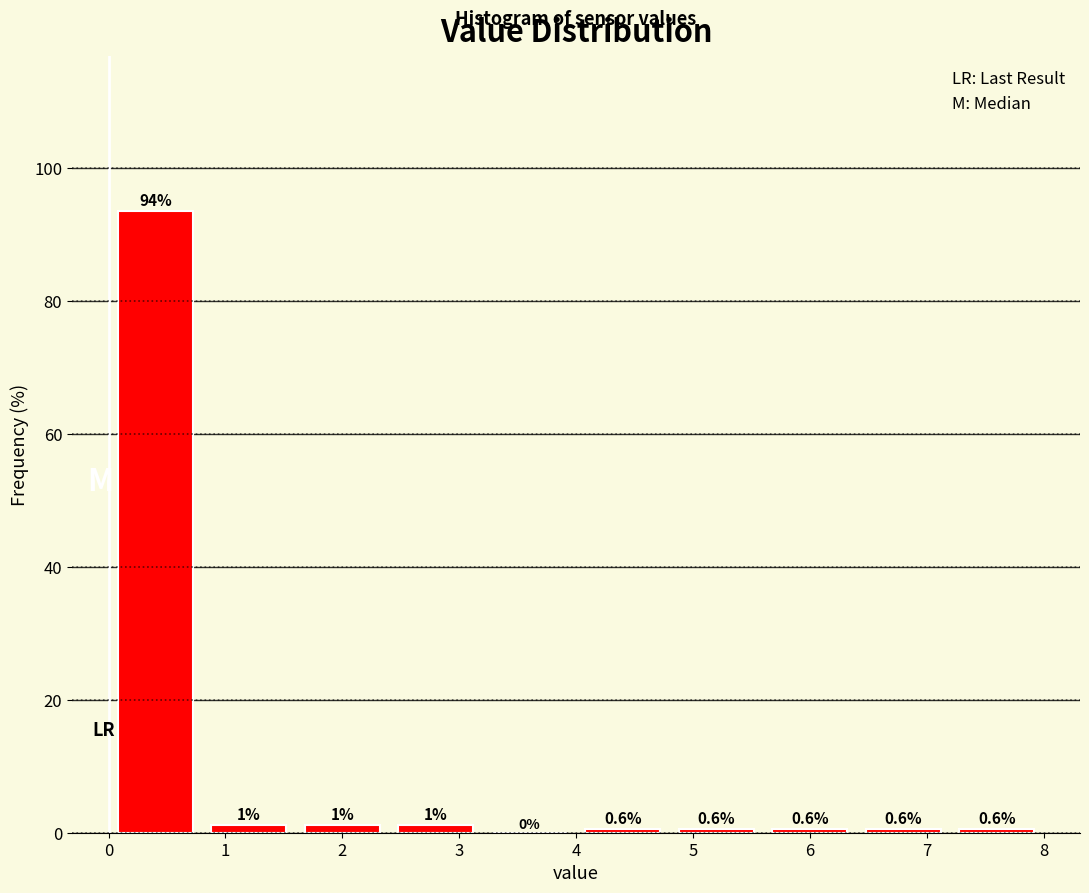

Which range on the x-axis has the tallest bar?

0.0 to 0.8